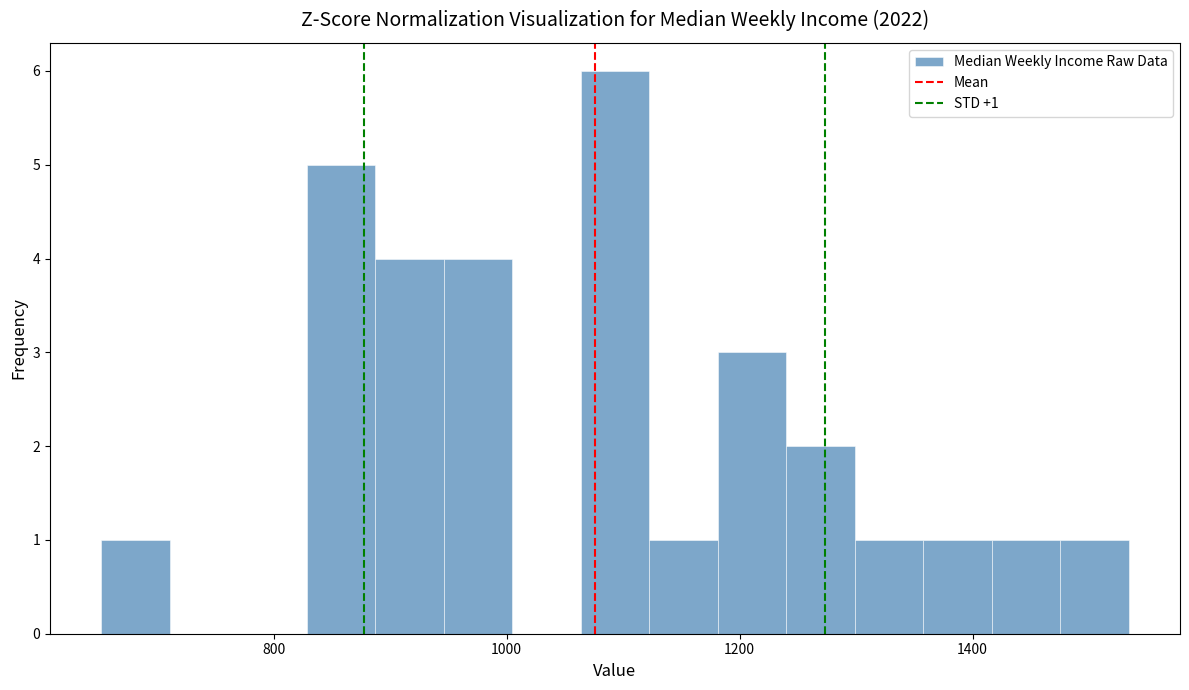

Read against the x-axis, roughly where is the centre of the tallest bar?

1100